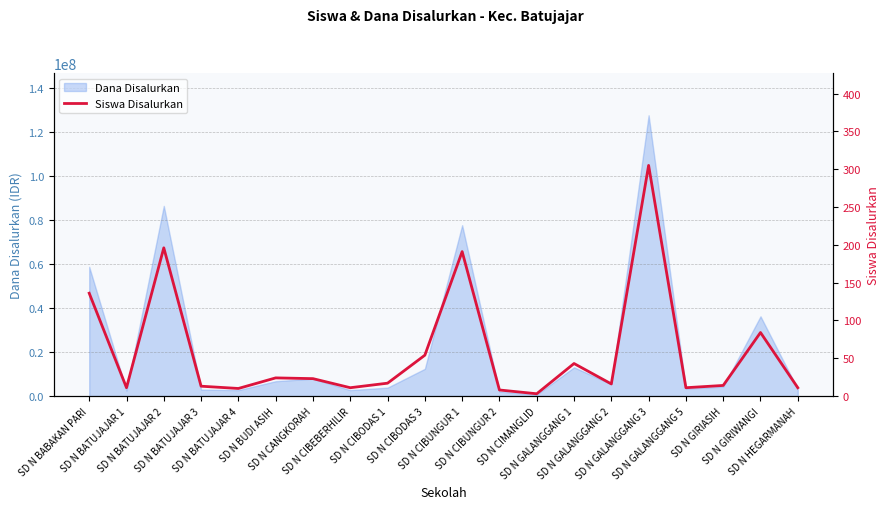

Count the number of values greater than 17.

9